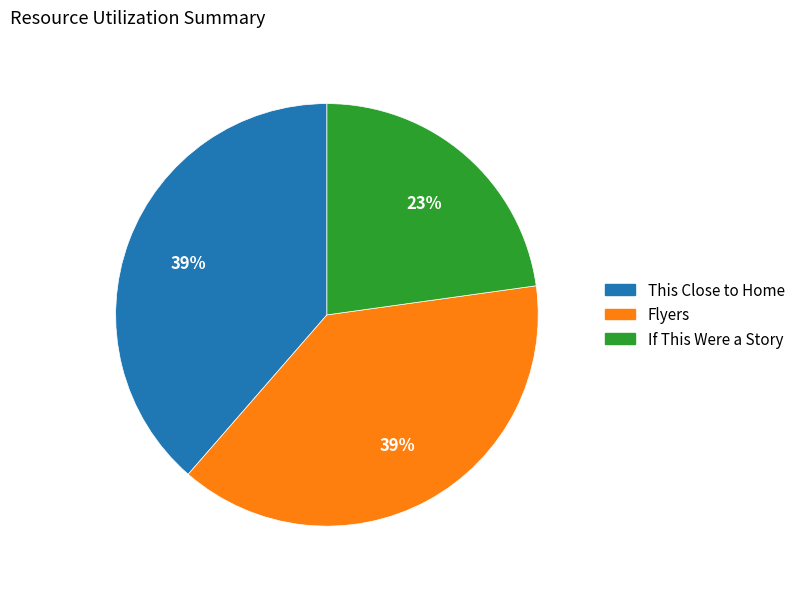

The If This Were a Story slice represents 34% of the pie. True or false?

False